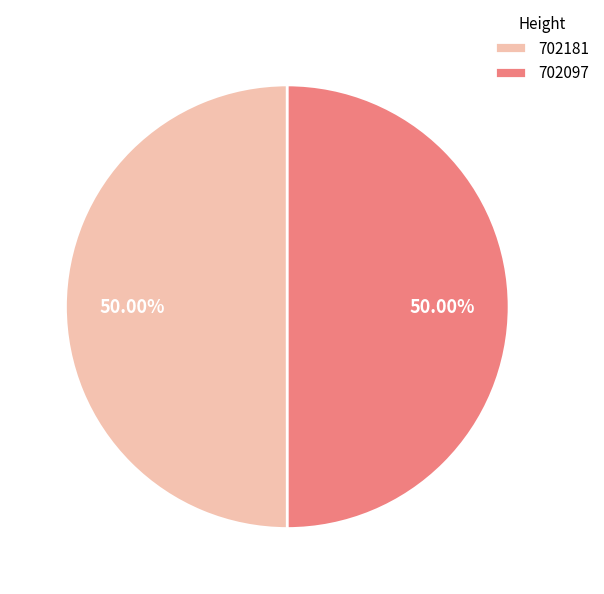

Count the number of slices in the pie.

2